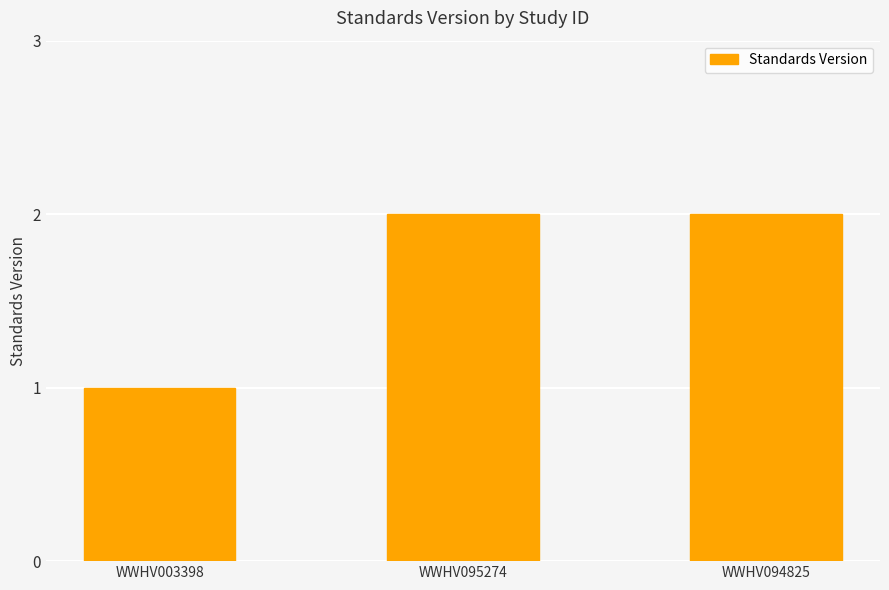

Reading left to right, extract all data points from this chart.

WWHV003398=1	WWHV095274=2	WWHV094825=2